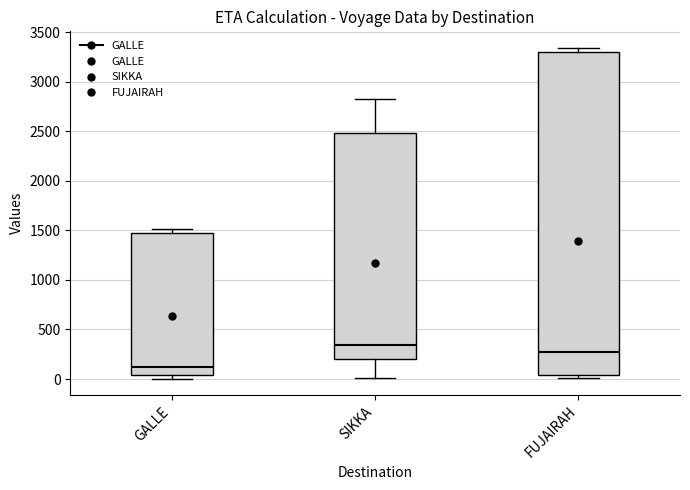

Which box's median line is the lowest?

GALLE